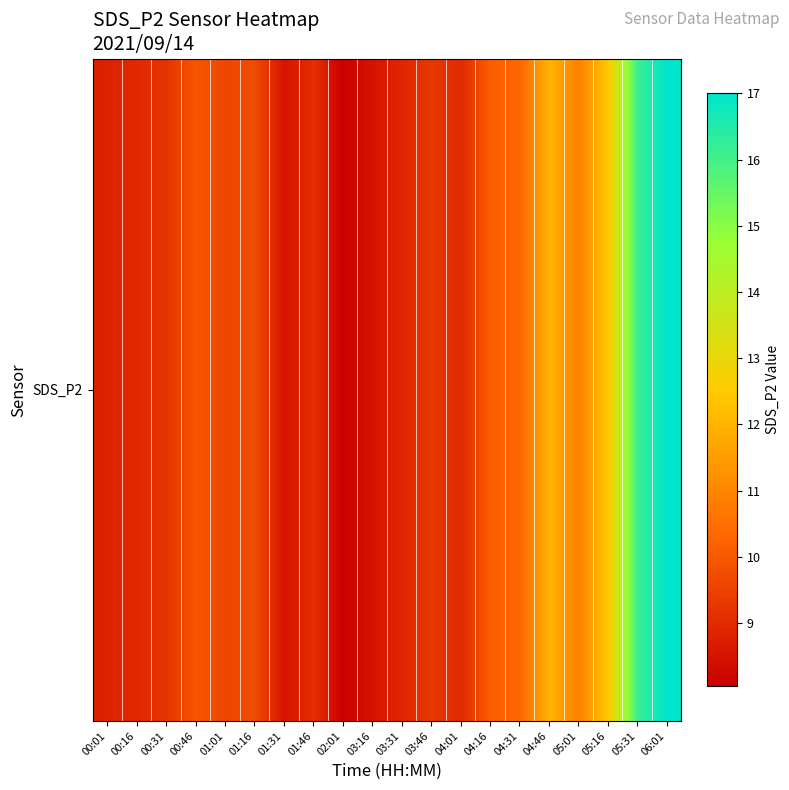

True or false: the data shows 4.8 at 00:46.

False